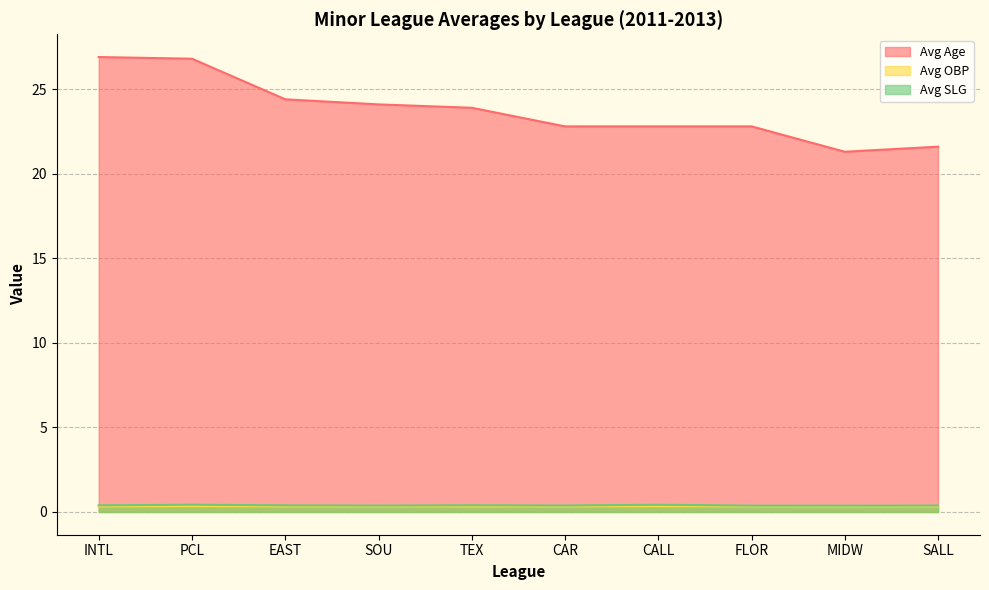

In Avg Age, how many points are lower than both neighbors (excluding endpoints)?

1